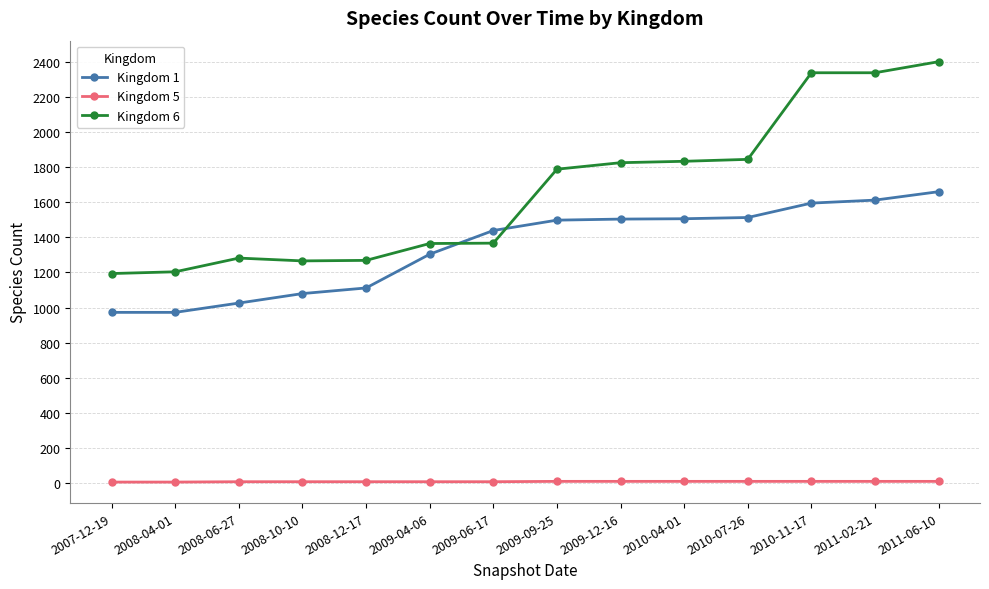

List the series in order of their peak value, highest first.

Kingdom 6, Kingdom 1, Kingdom 5